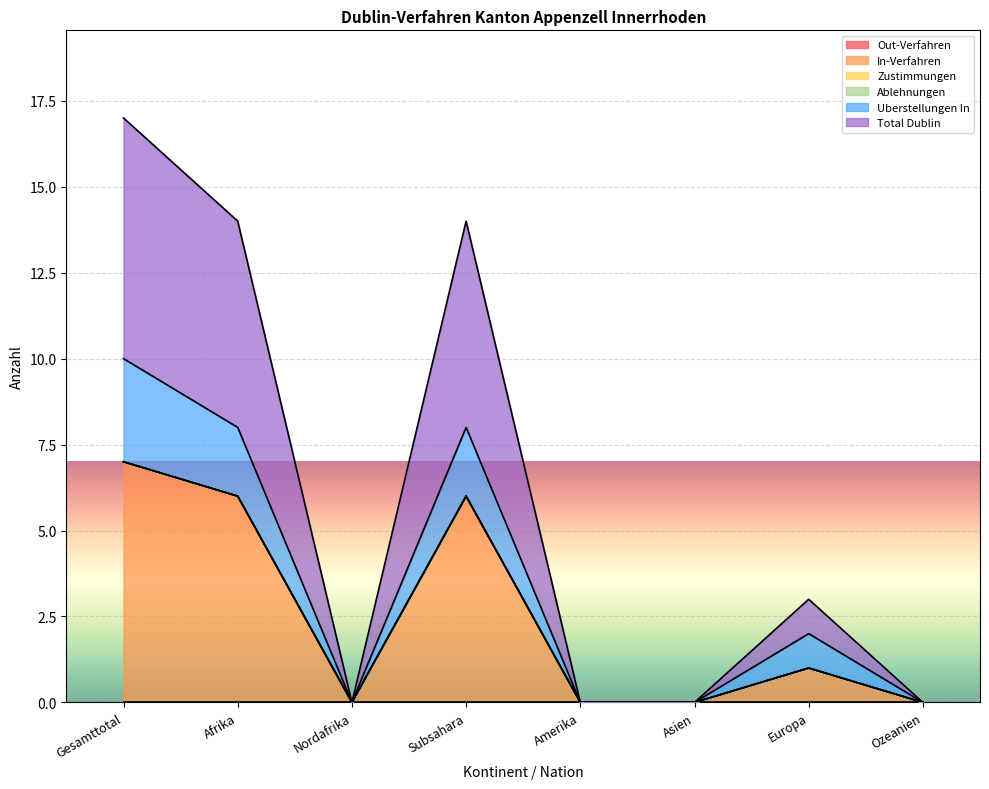

What is the label of the 5th point from the right?

Subsahara